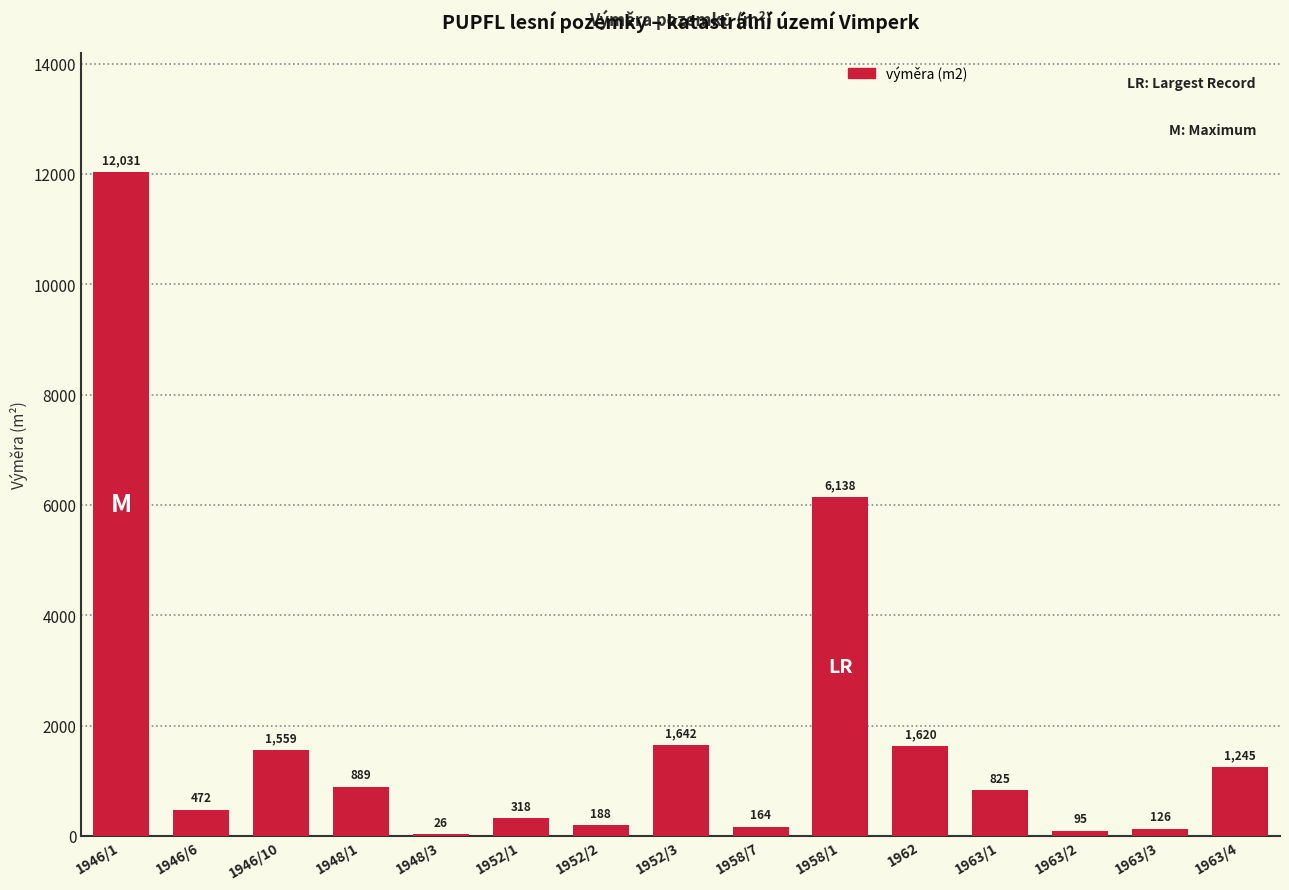

Where does the data first go above 825?

1946/1